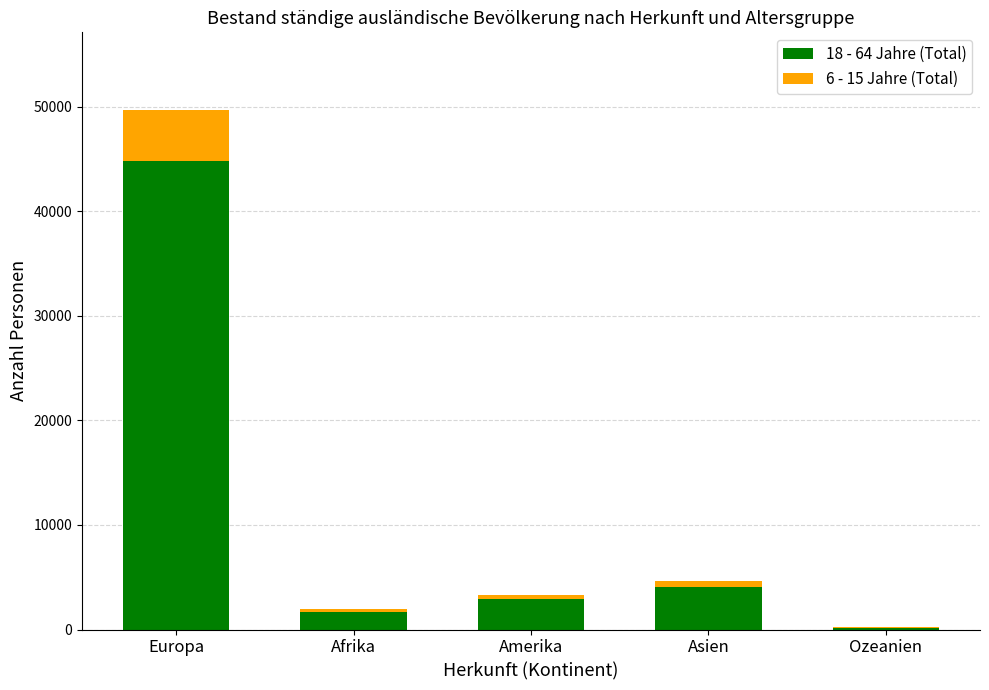

At which label is 18 - 64 Jahre (Total) closest to 22482?

Asien